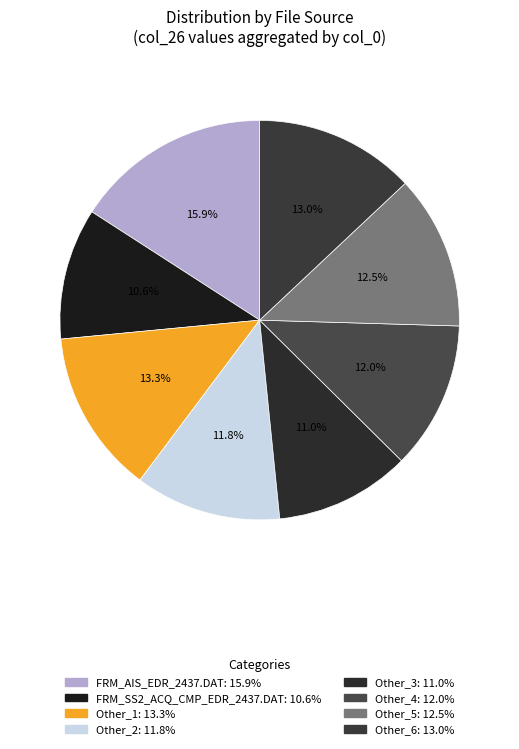

What is the change in value from FRM_AIS_EDR_2437.DAT to FRM_SS2_ACQ_CMP_EDR_2437.DAT?

-382.1